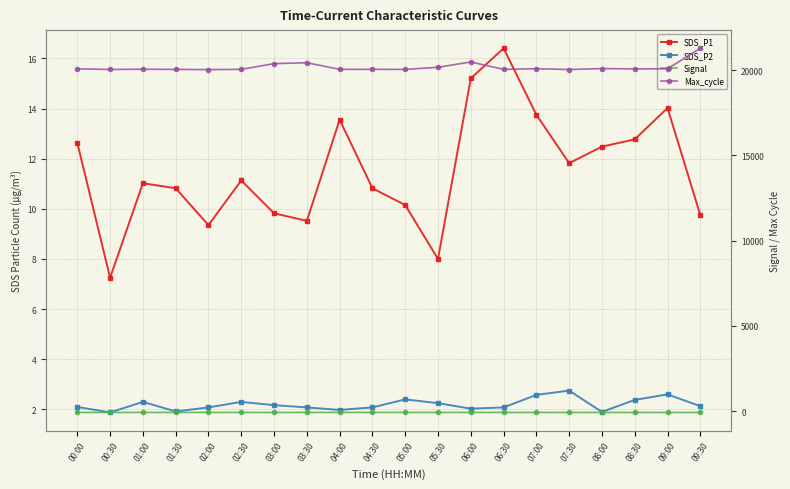

What position from the right is 08:30?

3